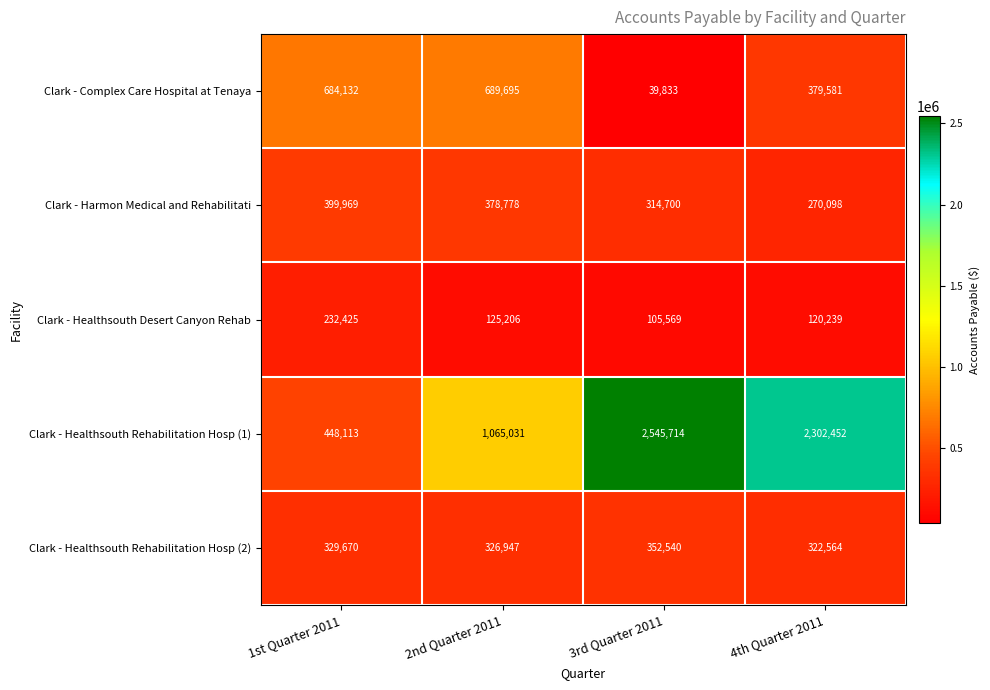

What is the approximate value of Clark - Healthsouth Rehabilitation Hosp (2) at 3rd Quarter 2011, to the nearest 10?

352540